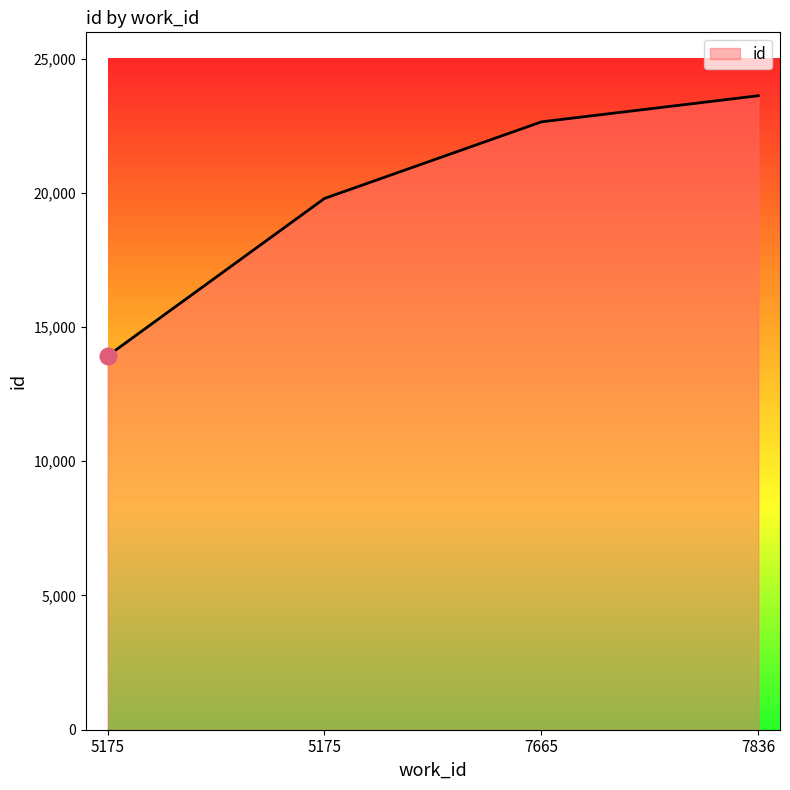

How many series are shown in this chart?

1